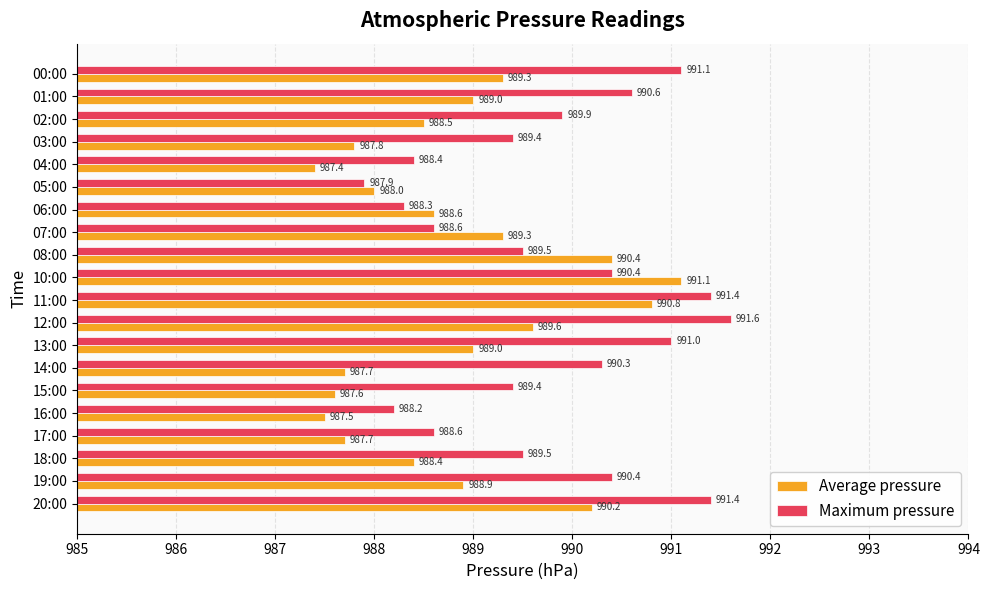

What is the average value of the Maximum pressure series?

989.8